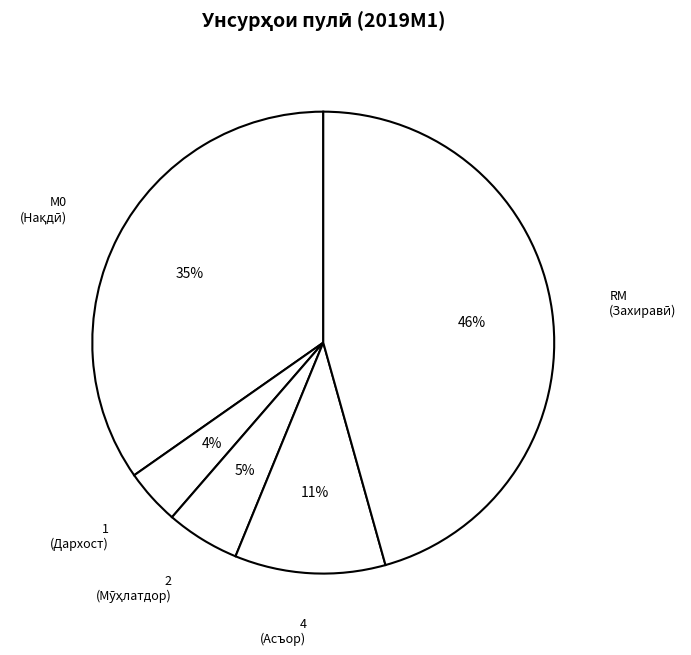

Count the number of slices in the pie.

5